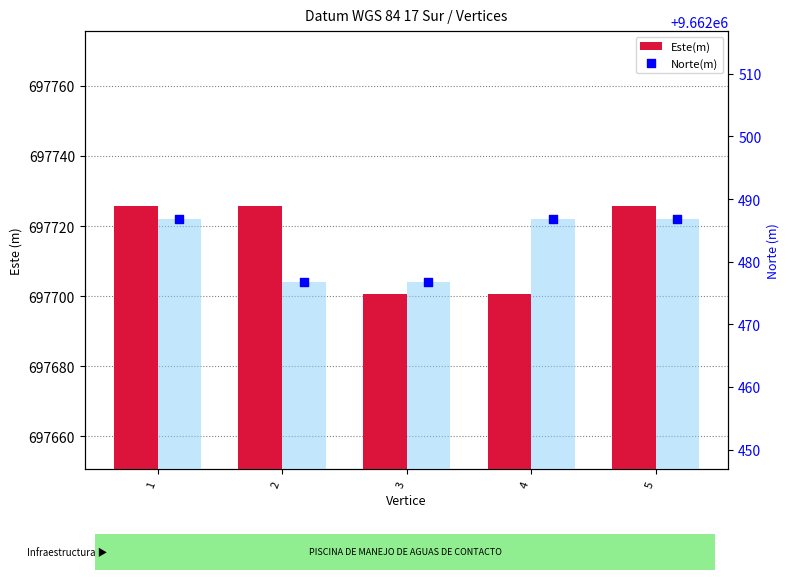

Which series reaches the maximum Y coordinate?

Norte(m) bar